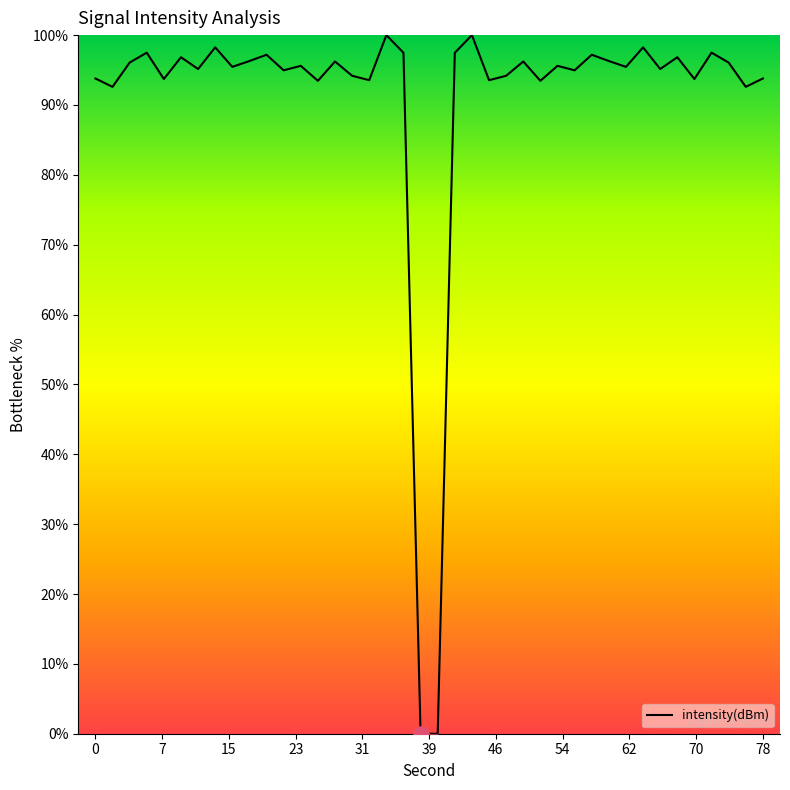

What is the difference between the maximum and minimum values?

100.0